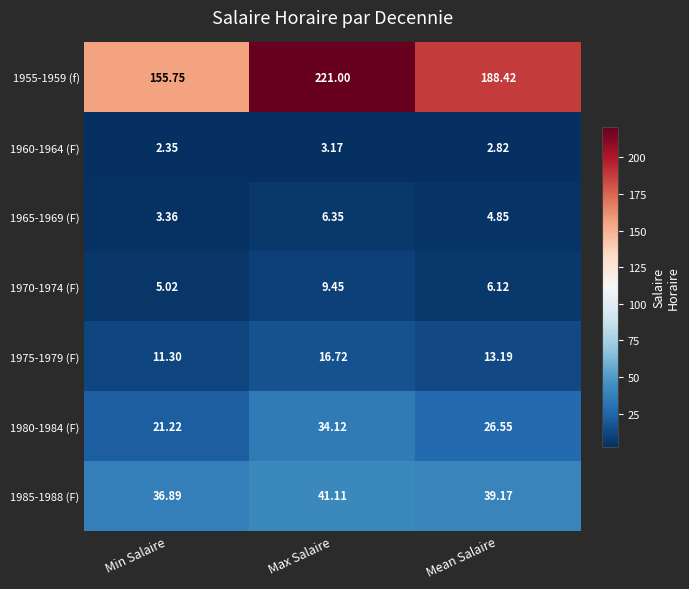

What is the total value across all series at Min Salaire?

235.9